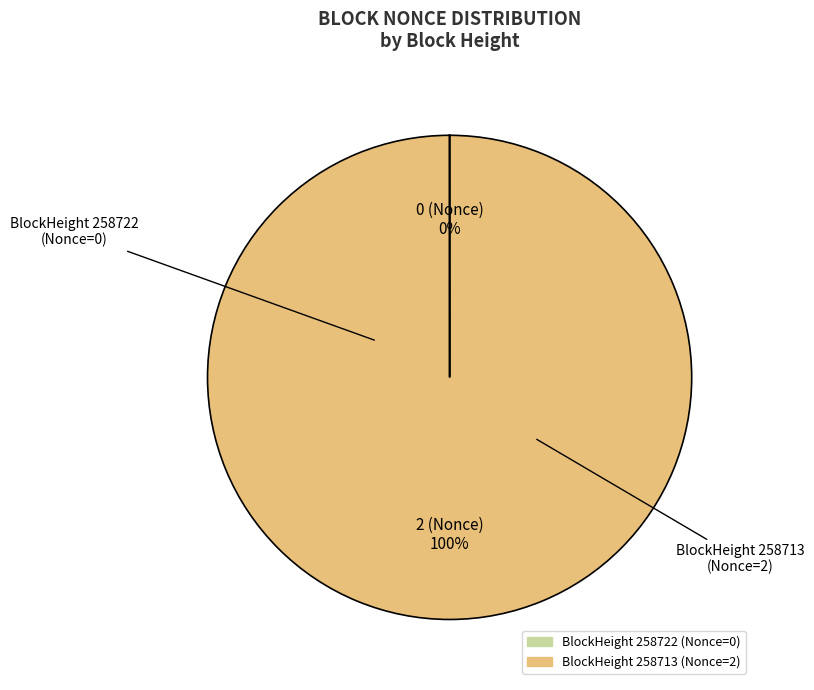

Is there a majority slice in this chart?

Yes